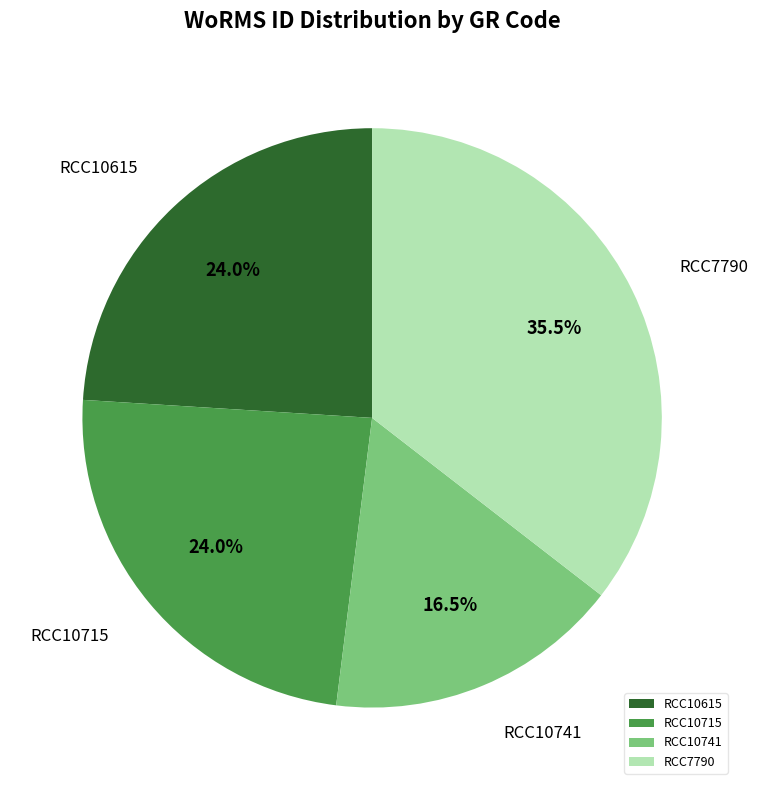

Approximately how many times larger is the value at RCC10741 compared to RCC10615?

0.7